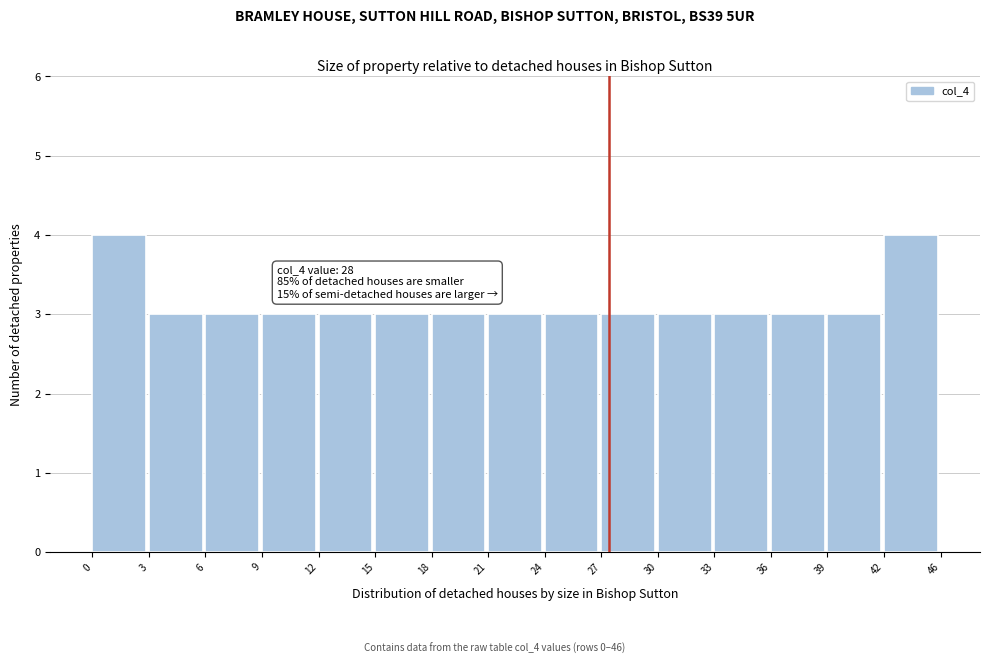

Reading left to right, transcribe all the data shown in this chart.

0=4	3=3	6=3	9=3	12=3	15=3	18=3	21=3	24=3	27=3	30=3	33=3	36=3	39=3	42=4